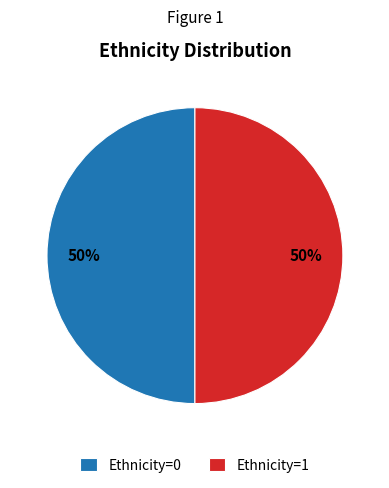

True or false: Ethnicity=1 accounts for 50% of the total.

True